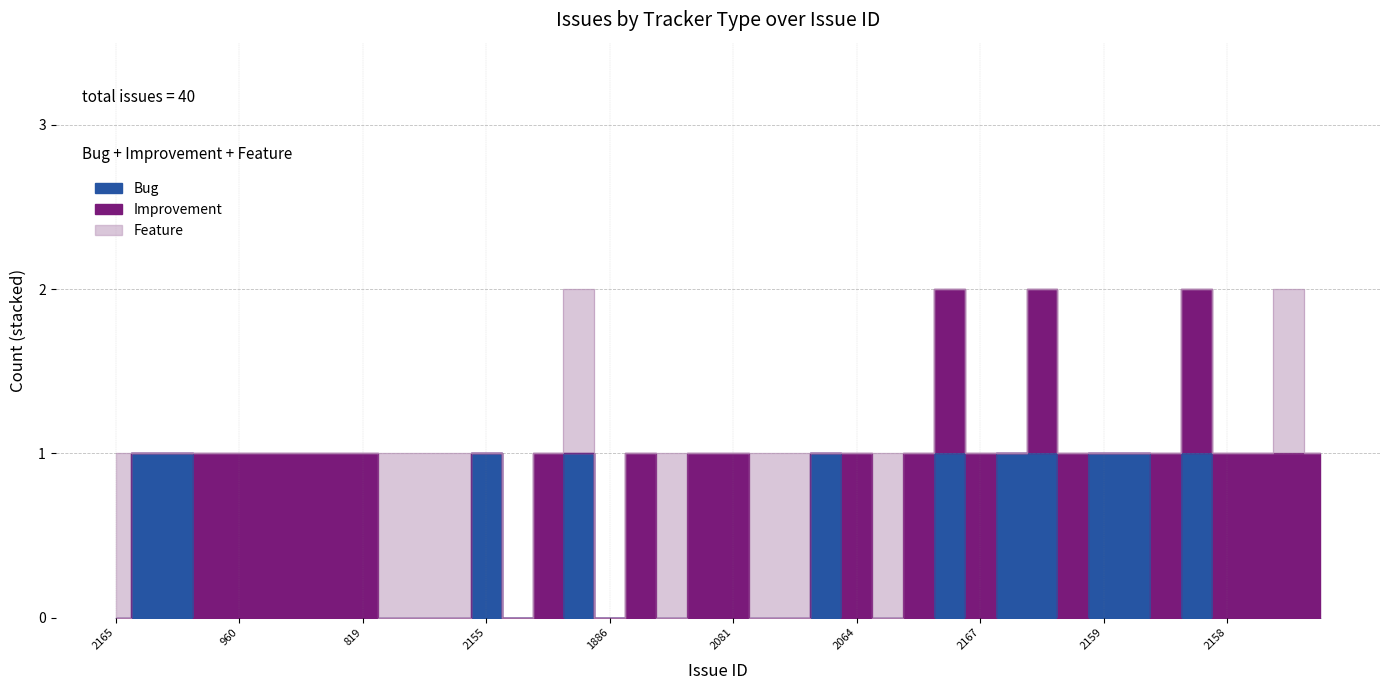

What is the sum of the Tracker_Feature values at 2082 and 852?

1